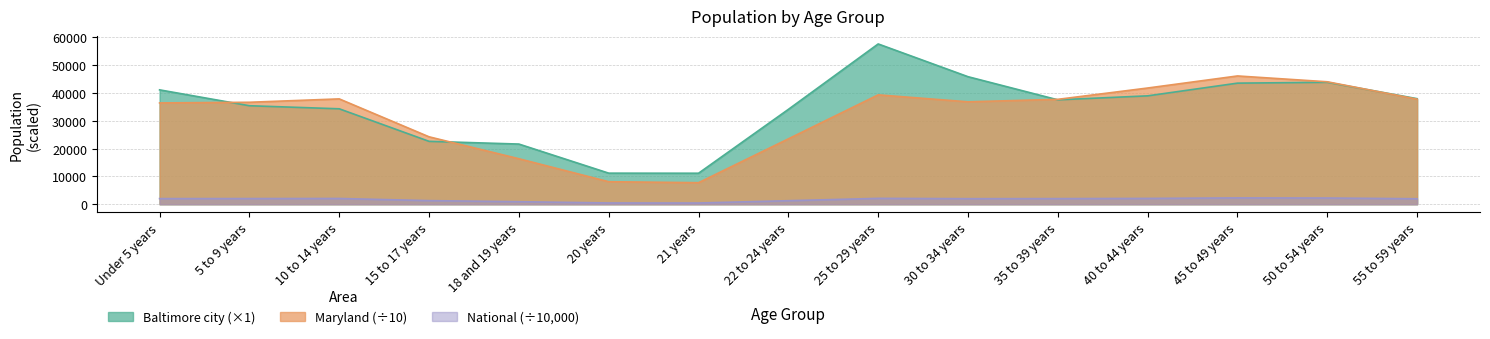

At how many categories does at least one series exceed 3173?

15